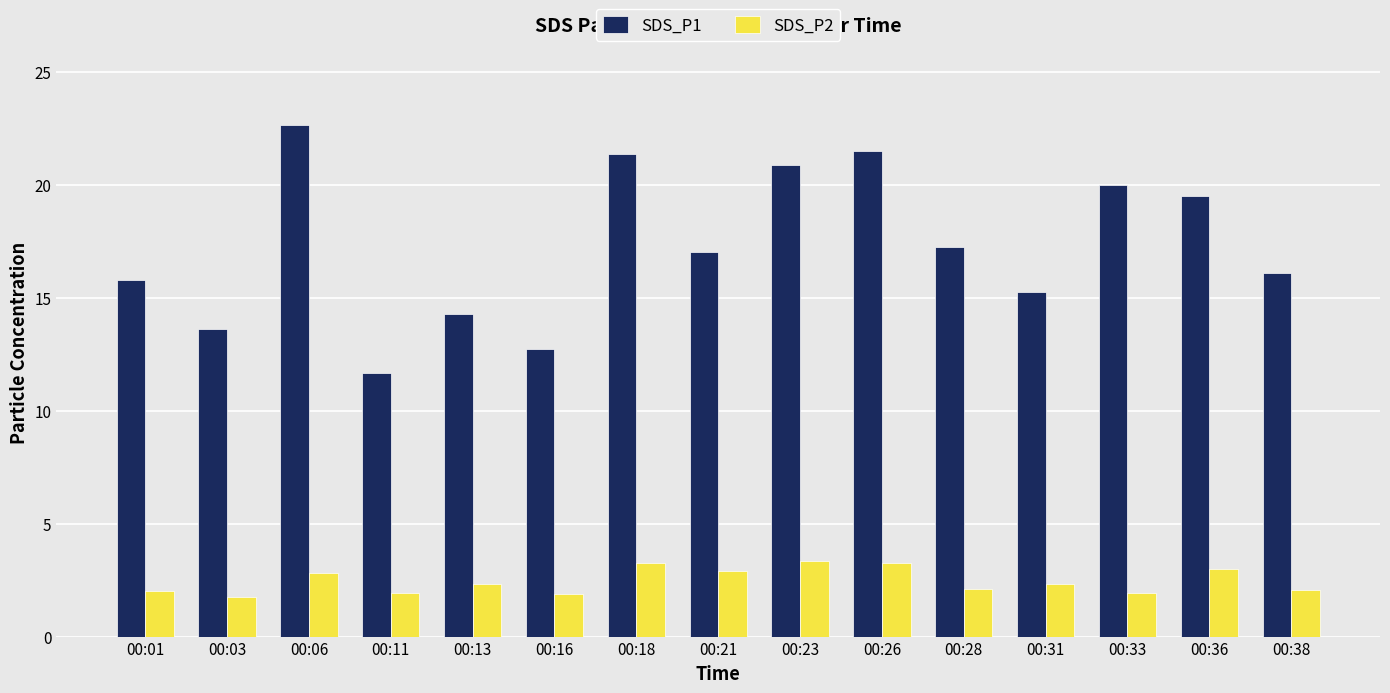

Which series changed the most between 00:26 and 00:38?

SDS_P1